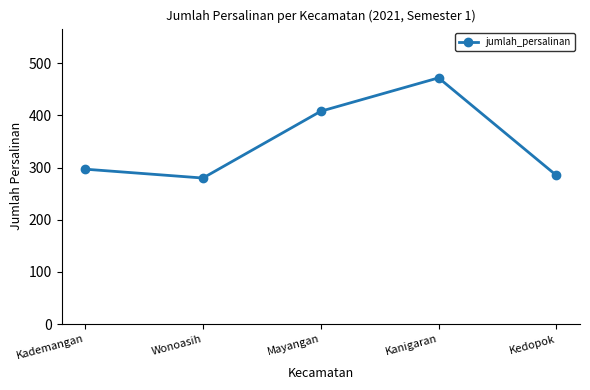

How many interior local valleys (lower than both neighbors) does the data have?

1